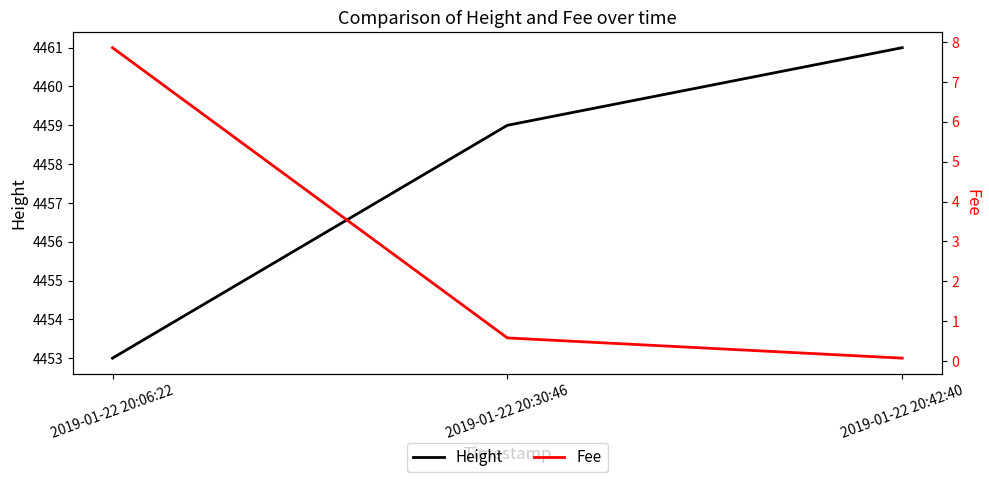

At which label is Height closest to 4457?

2019-01-22 20:30:46